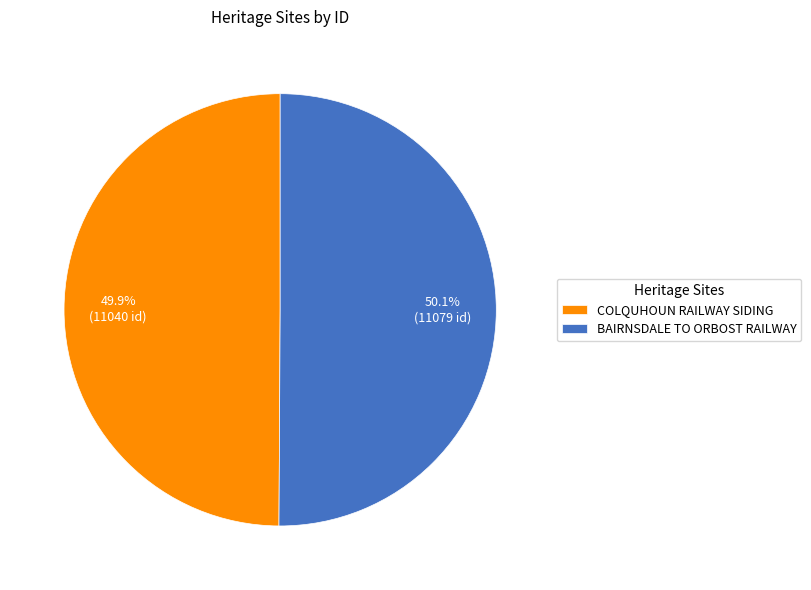

How many segments does this pie chart have?

2